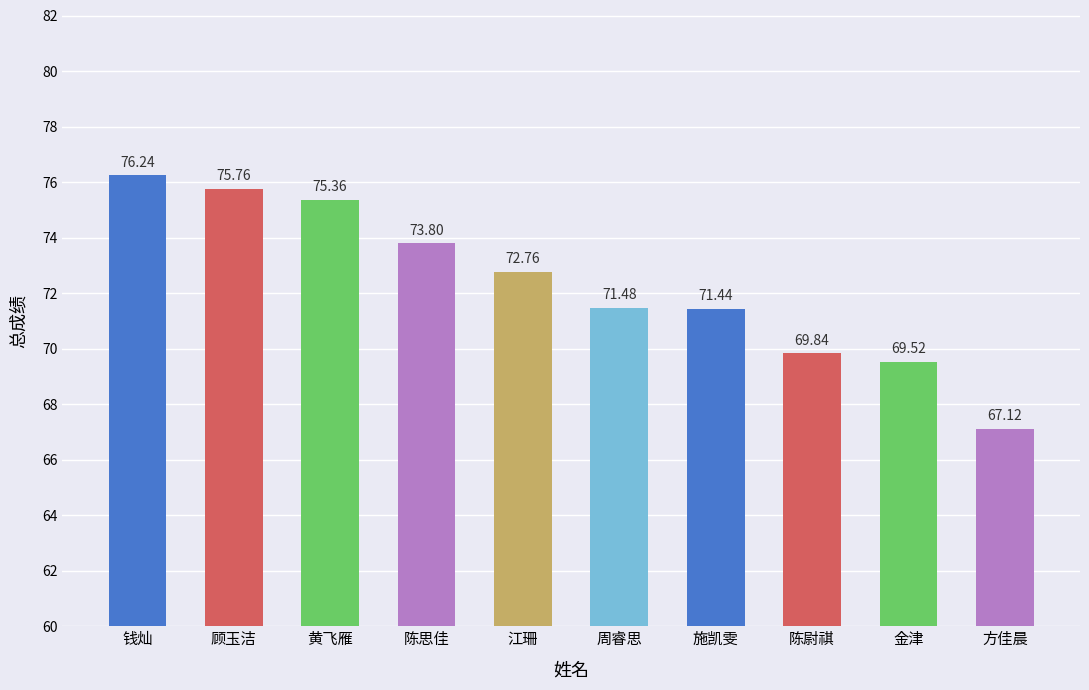

Where does the data first go above 72?

钱灿